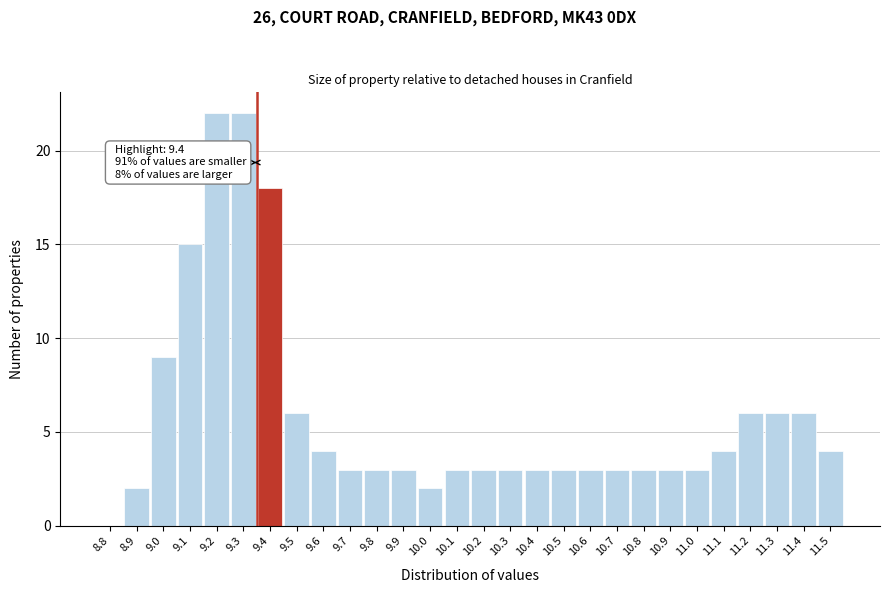

Reading left to right, what are all the values shown in this chart?

8.8=0	8.9=2	9.0=9	9.1=15	9.2=22	9.3=22	9.4=18	9.5=6	9.6=4	9.7=3	9.8=3	9.9=3	10.0=2	10.1=3	10.2=3	10.3=3	10.4=3	10.5=3	10.6=3	10.7=3	10.8=3	10.9=3	11.0=3	11.1=4	11.2=6	11.3=6	11.4=6	11.5=4